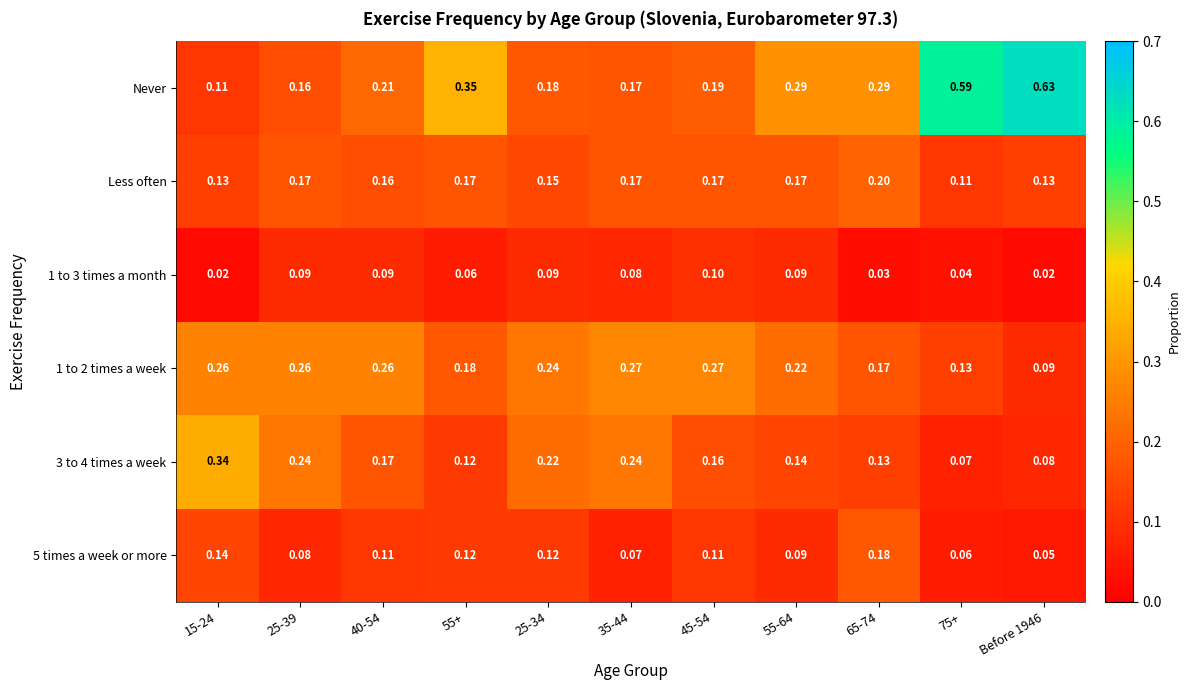

Which series changed the most between 45-54 and 55-64?

Never